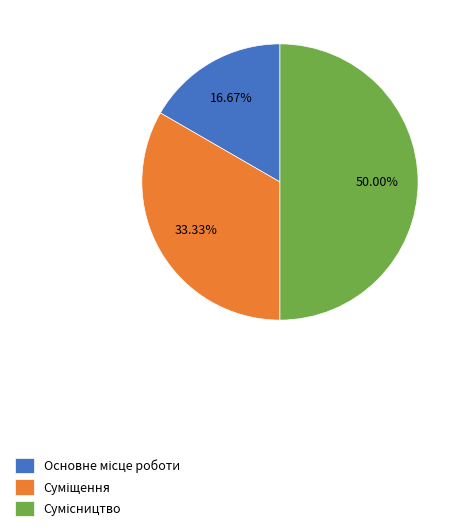

What percentage is NOT represented by Сумісництво?

50.0%